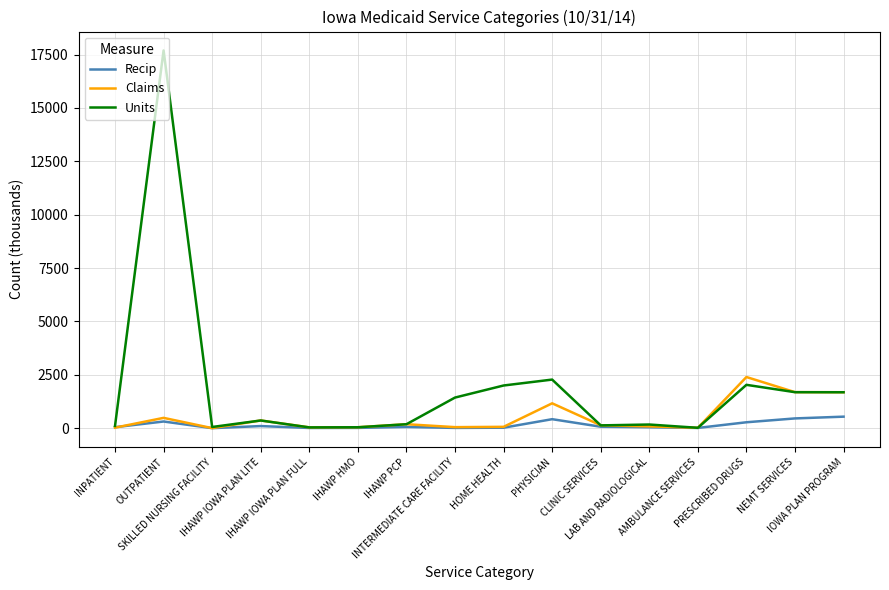

Which category has the highest value across all series?

OUTPATIENT